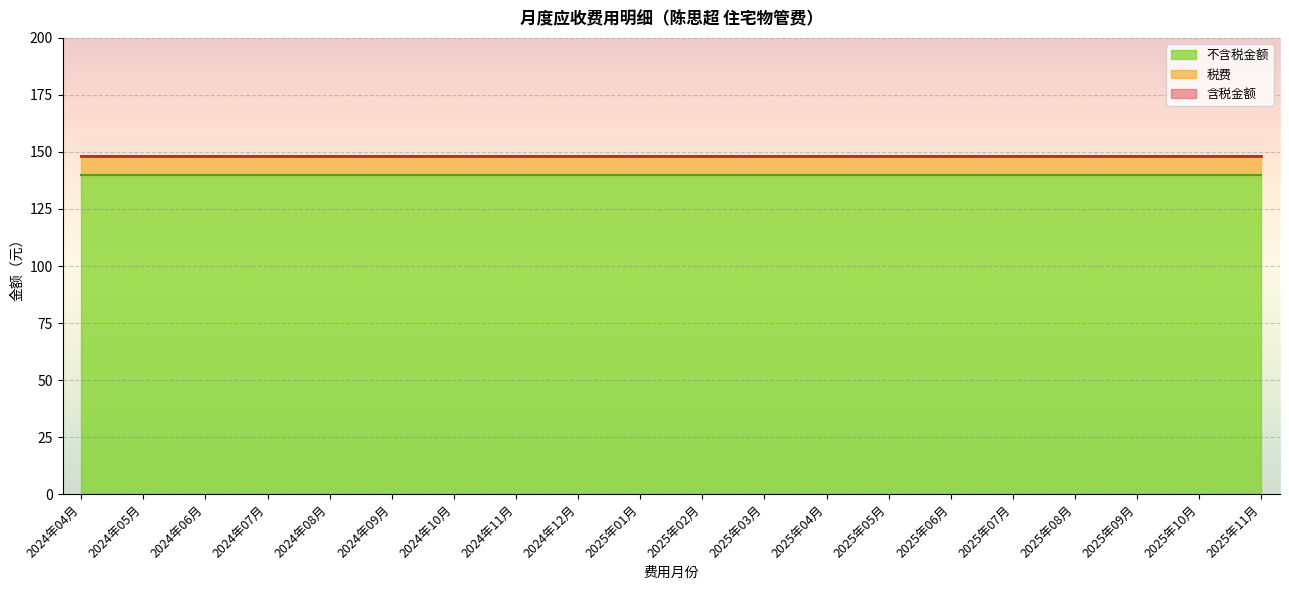

What is the value of the 含税金额 point at the 9th from the left?

148.2